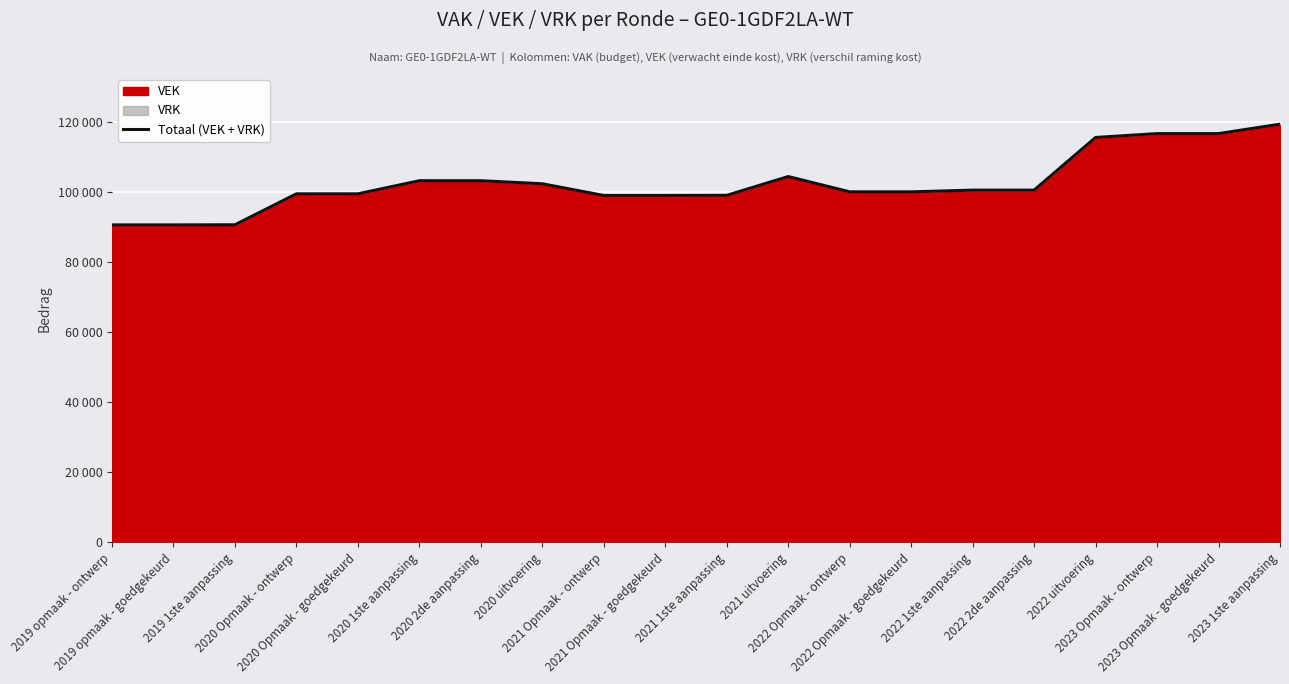

What is the change in value from 2020 1ste aanpassing to 2023 1ste aanpassing?

+16149